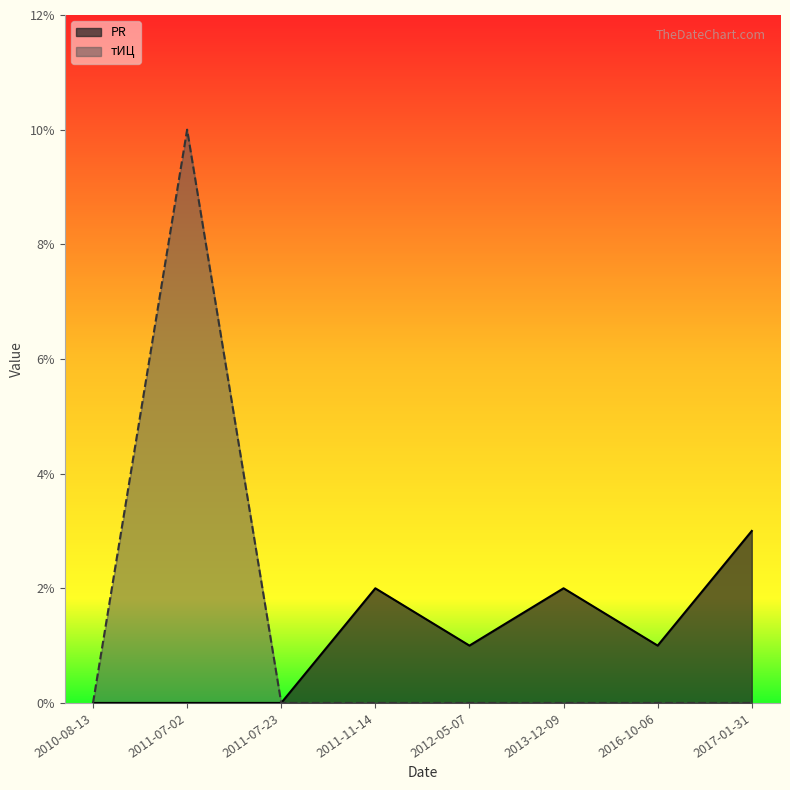

Reading left to right, what are all the values shown in this chart?

PR: 0	0	0	2	1	2	1	3
tITs: 0	10	0	0	0	0	0	0